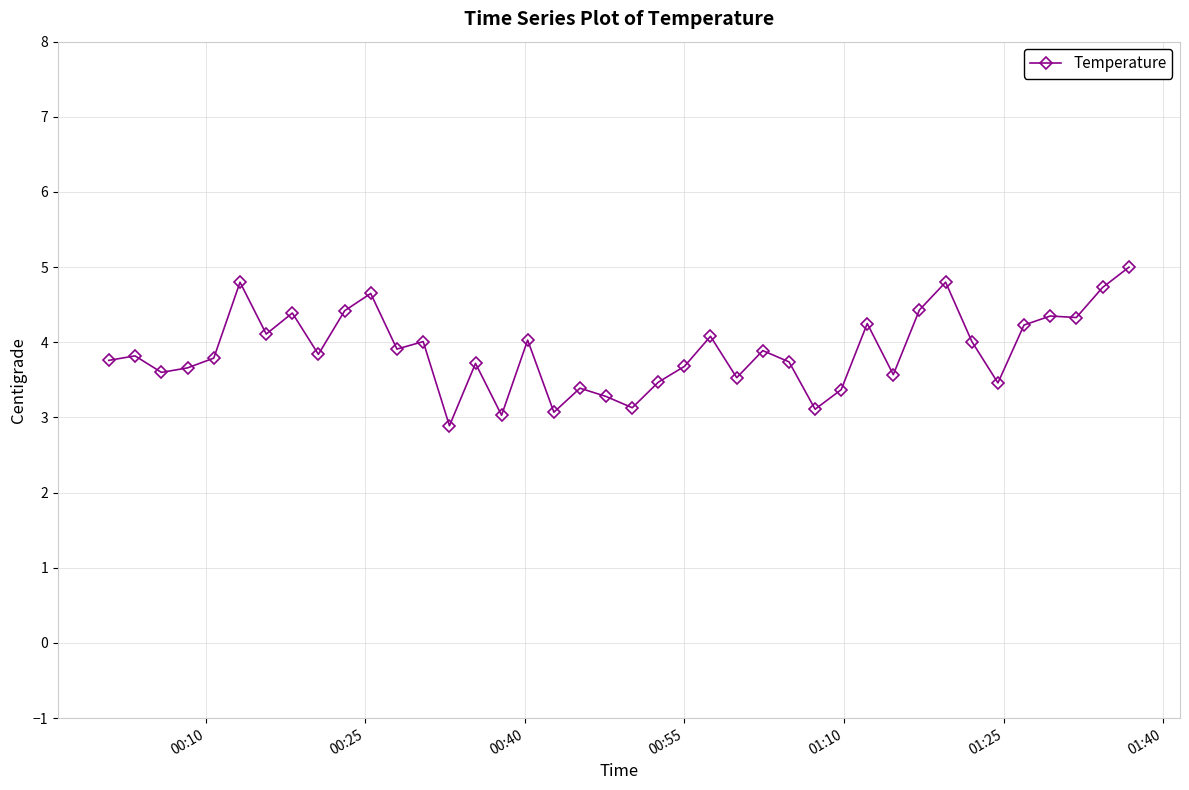

True or false: there are more than 1 points higher than both neighbors.

True